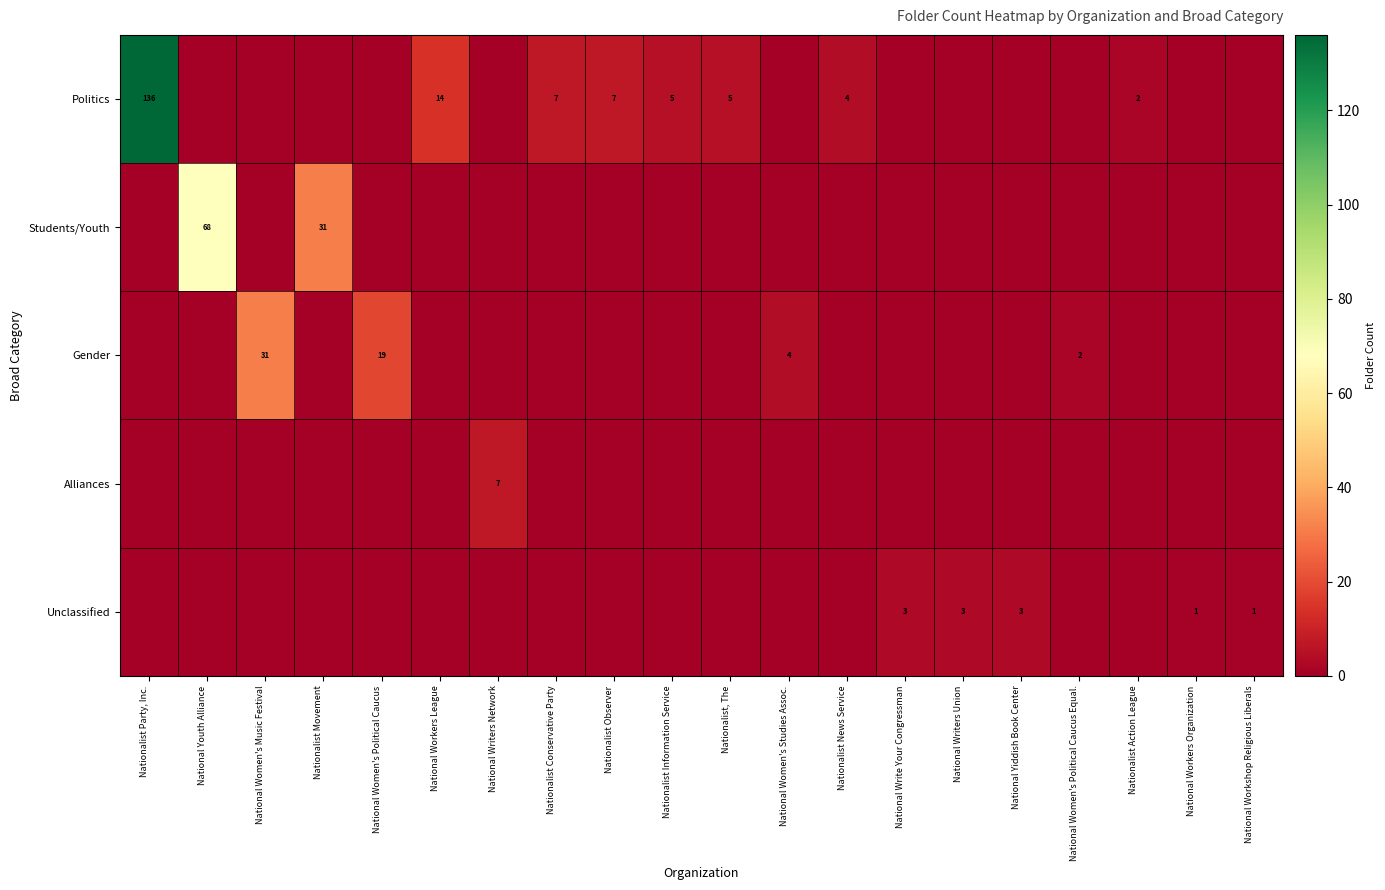

True or false: Politics has a value of 14 at National Workers League.

True